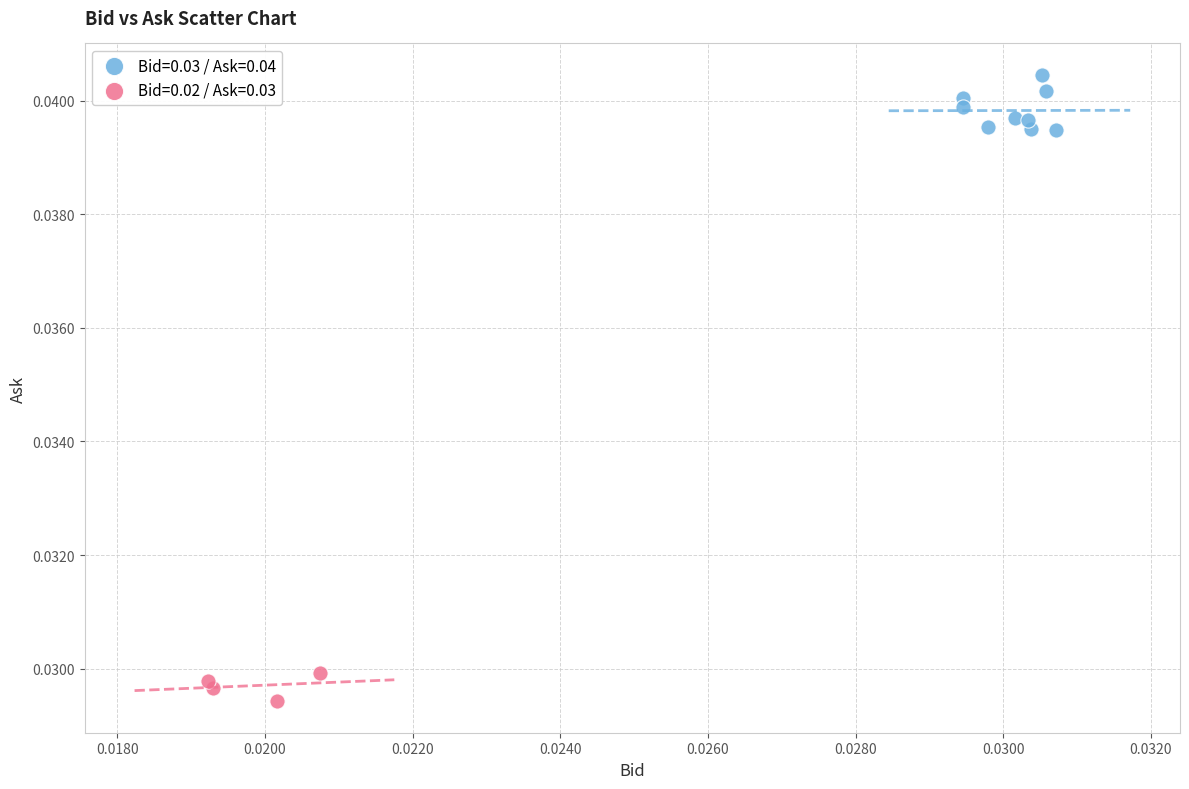

Which series reaches the minimum Y coordinate?

Bid=0.02 / Ask=0.03